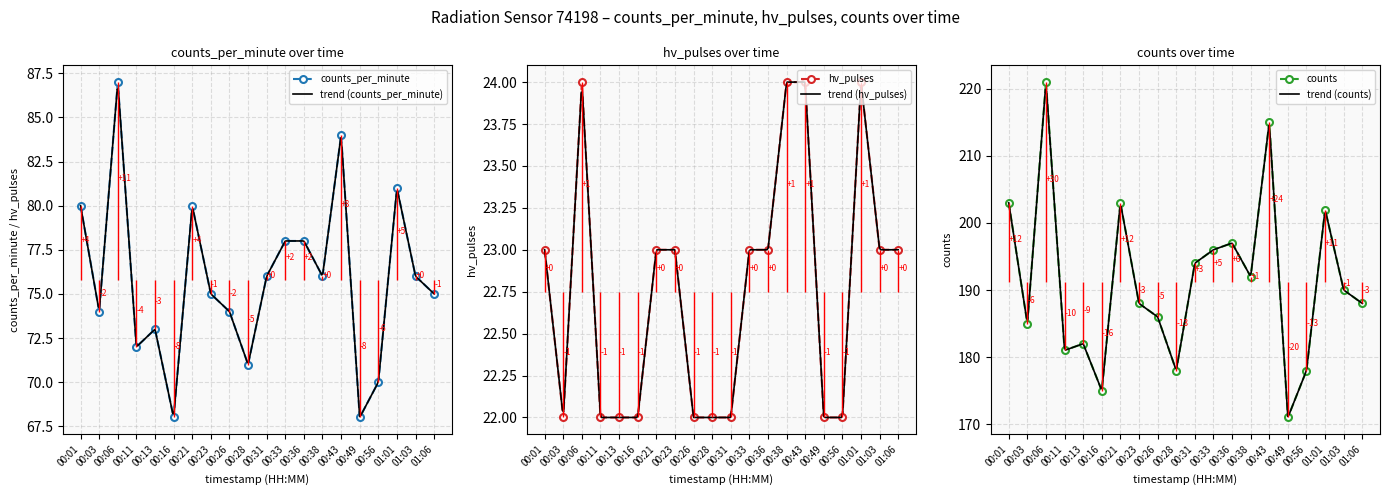

List the labels in order of counts_per_minute value, smallest first.

00:16, 00:49, 00:56, 00:28, 00:11, 00:13, 00:03, 00:26, 00:23, 01:06, 00:31, 00:38, 01:03, 00:33, 00:36, 00:01, 00:21, 01:01, 00:43, 00:06